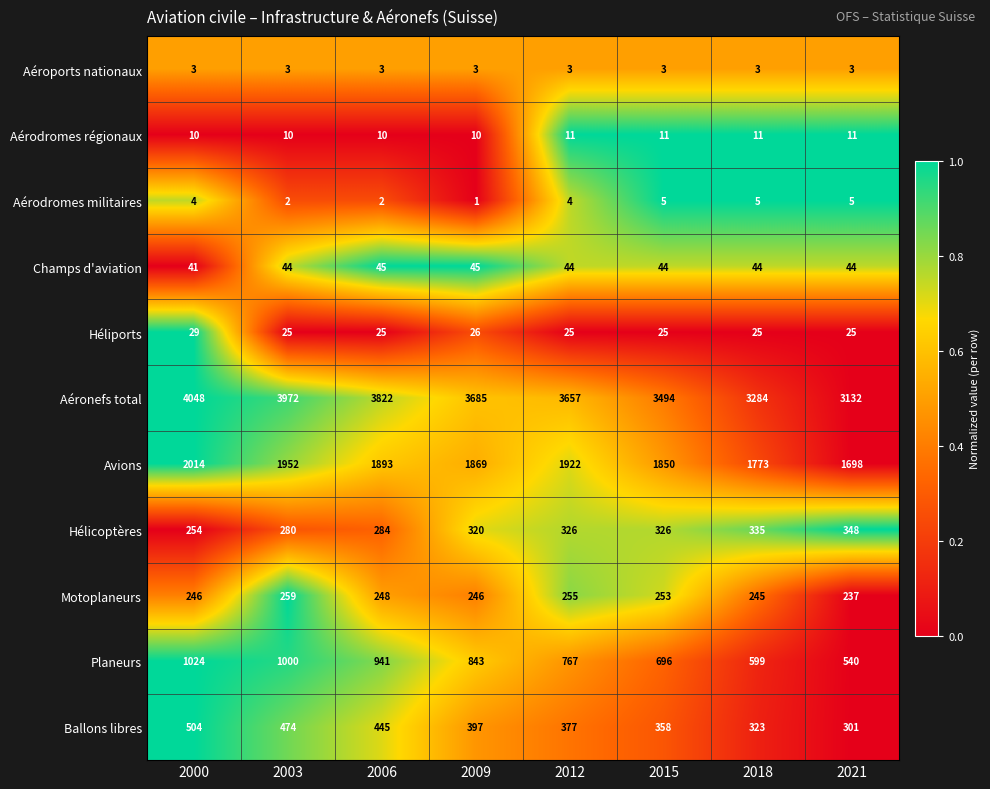

Count the Héliports values in the range 25 to 26.

7